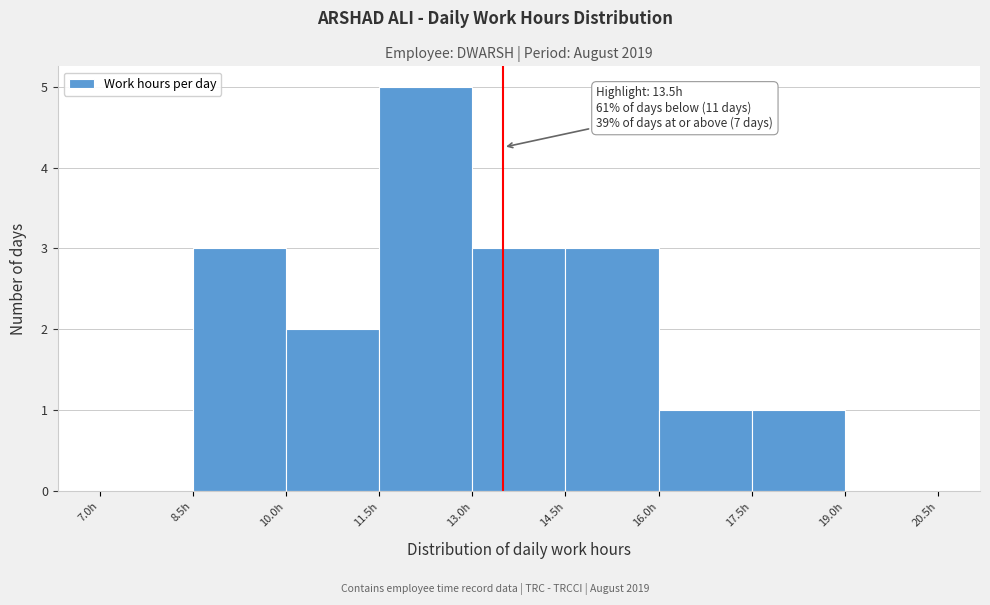

Which range on the x-axis has the tallest bar?

11.5 to 13.0